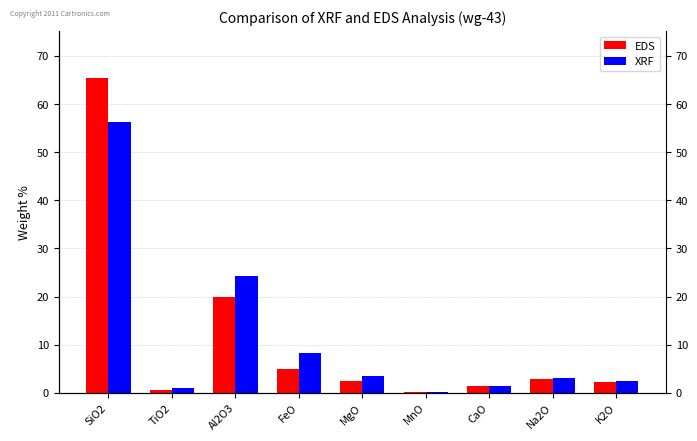

Reading left to right, transcribe all the data shown in this chart.

EDS: SiO2=65.4	TiO2=0.6	Al2O3=20.0	FeO=5.0	MgO=2.5	MnO=0.1	CaO=1.3	Na2O=3.0	K2O=2.3
XRF: SiO2=56.2	TiO2=0.9	Al2O3=24.2	FeO=8.2	MgO=3.5	MnO=0.2	CaO=1.4	Na2O=3.0	K2O=2.4